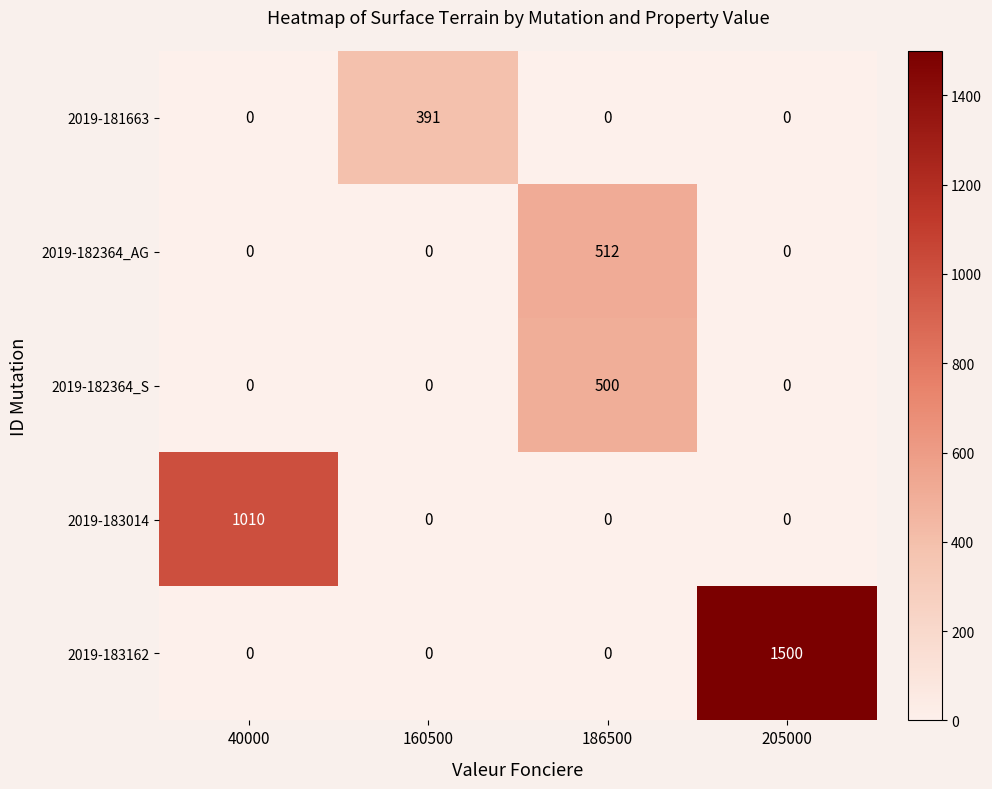

Which series changed the most between 160500 and 205000?

2019-183162